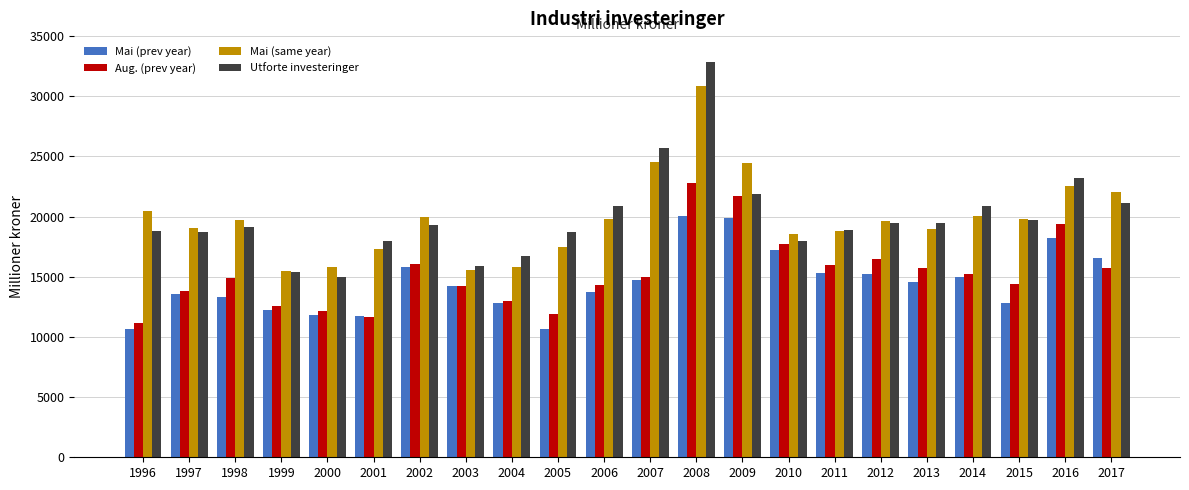

True or false: Mai (prev year) has a value of 14208 at 2003.

True